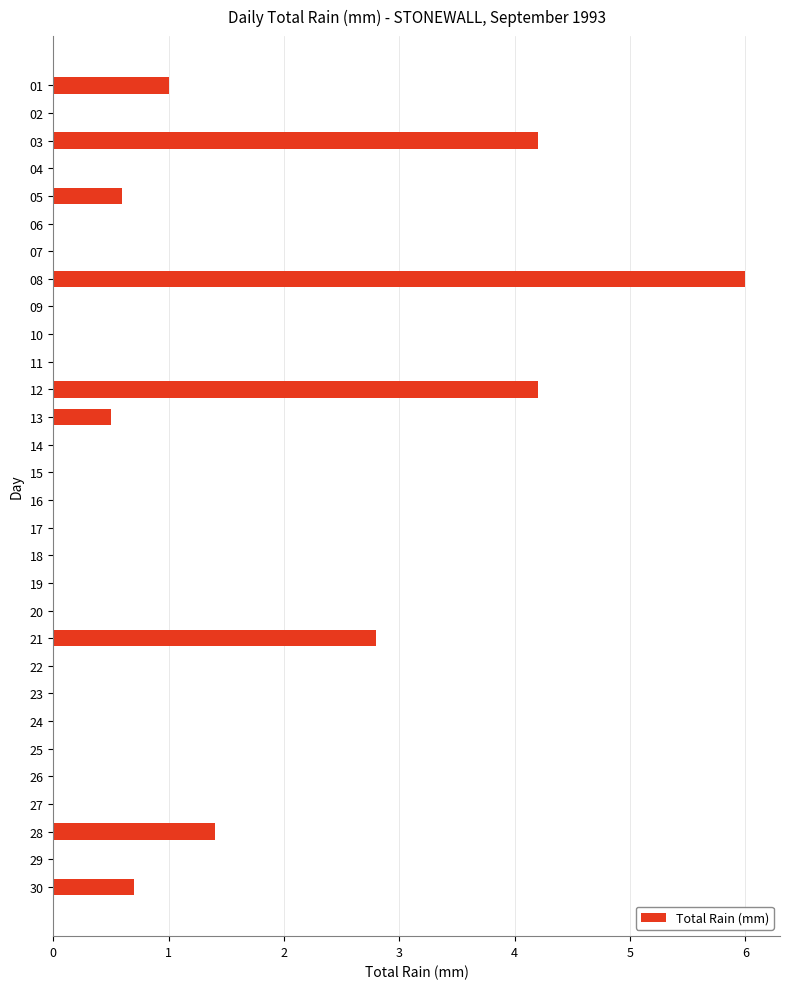

What is the sum of all values?

21.4